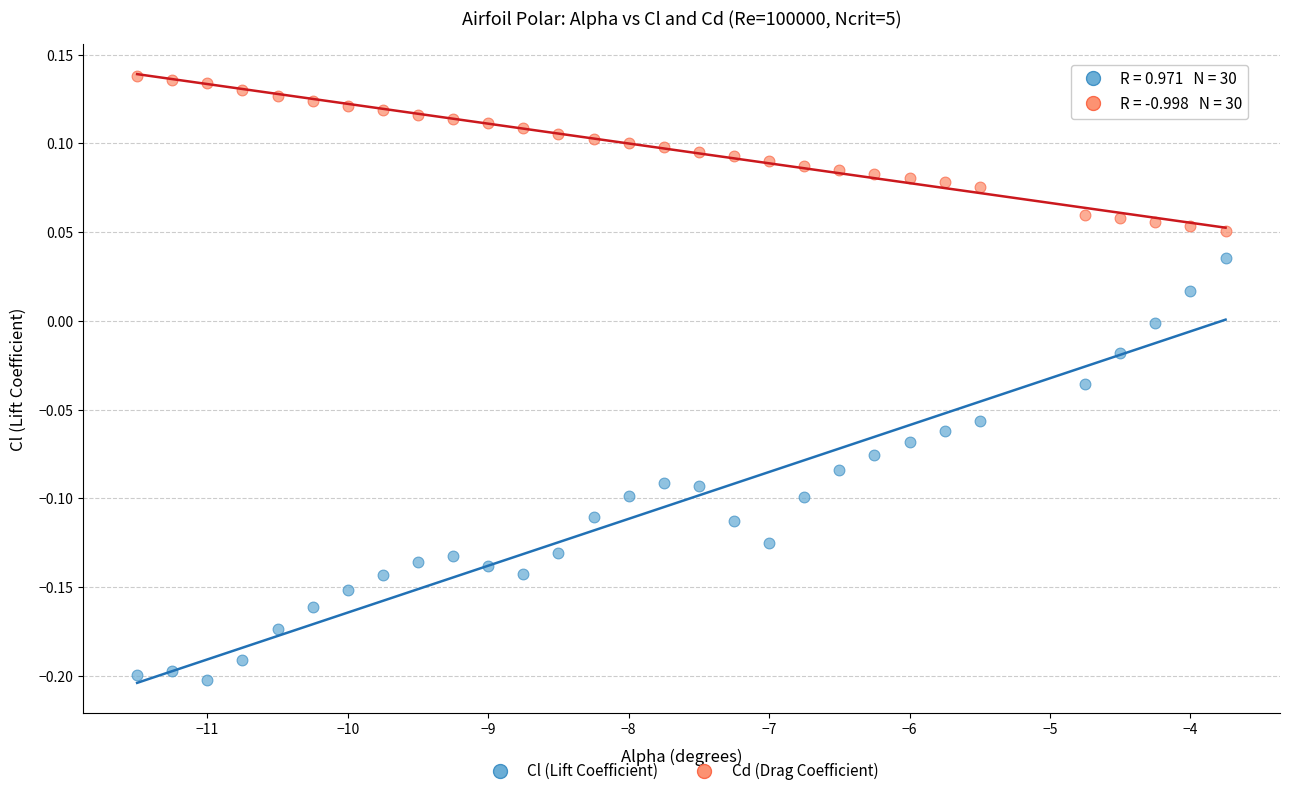

Which series reaches the maximum Y coordinate?

Cd (Drag Coefficient)